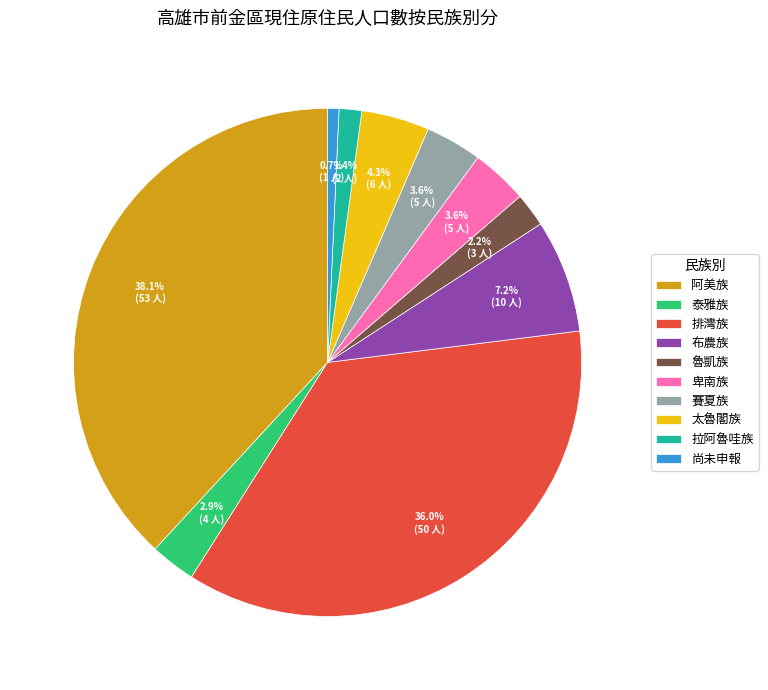

How many segments does this pie chart have?

10